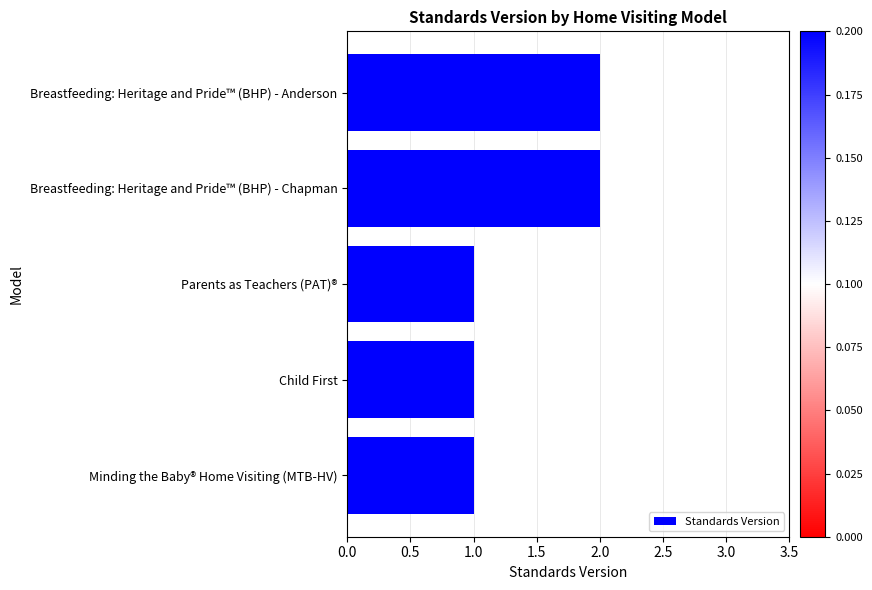

How many bars are there in total?

5